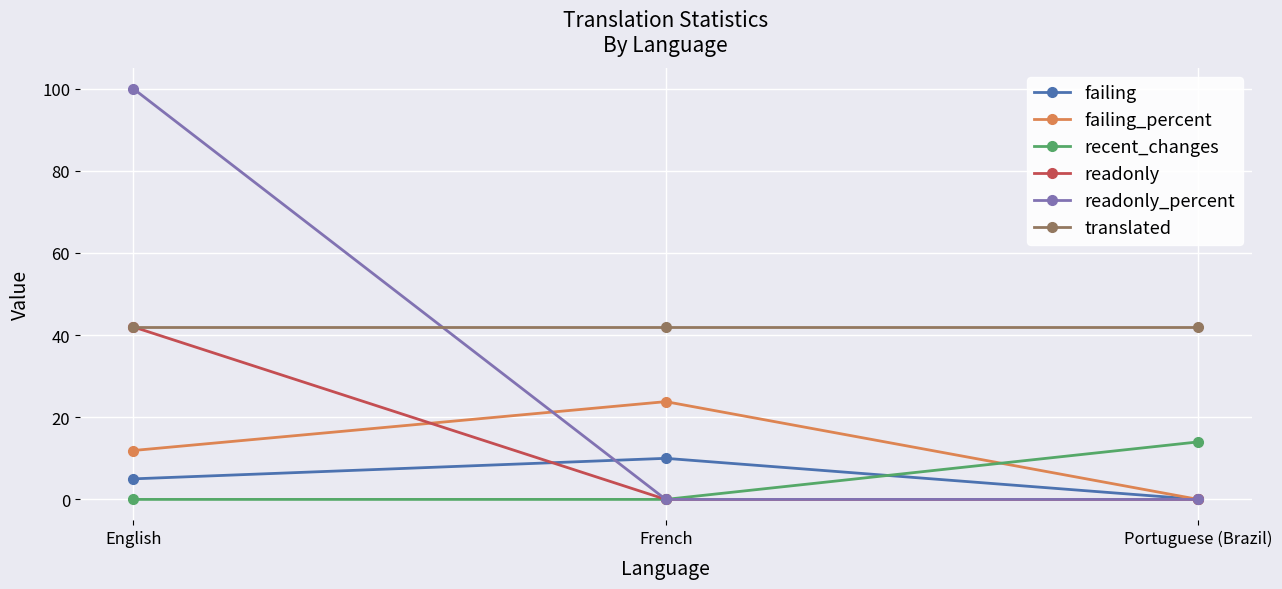

What are all the series names shown in the legend?

failing, failing_percent, recent_changes, readonly, readonly_percent, translated